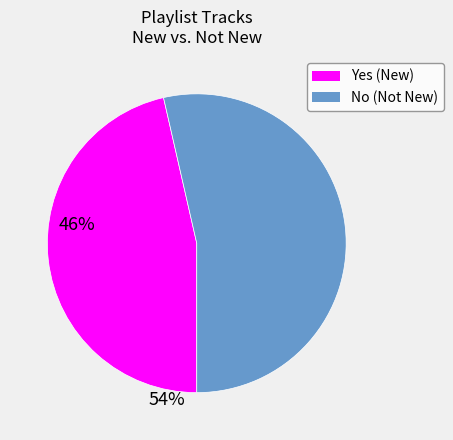

Count the number of slices in the pie.

2